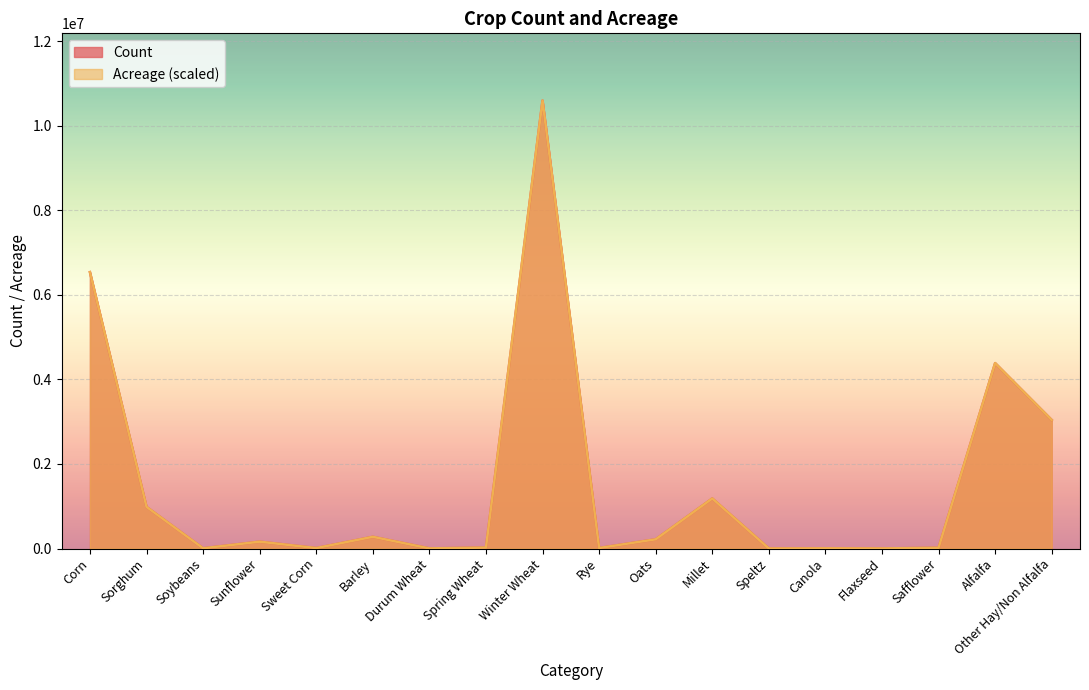

How many data points does each series have?

18